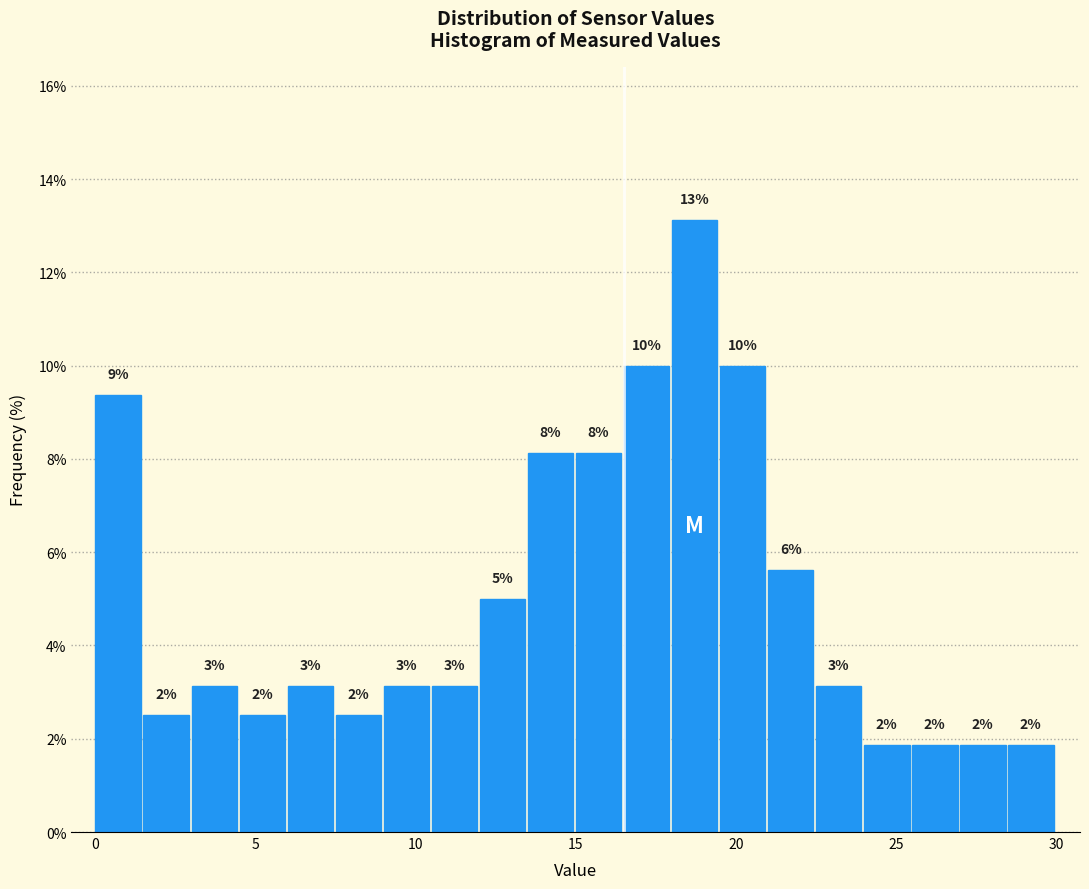

Around what value on the x-axis is the tallest bar? Give the approximate position of its centre, as read against the axis.

18.5